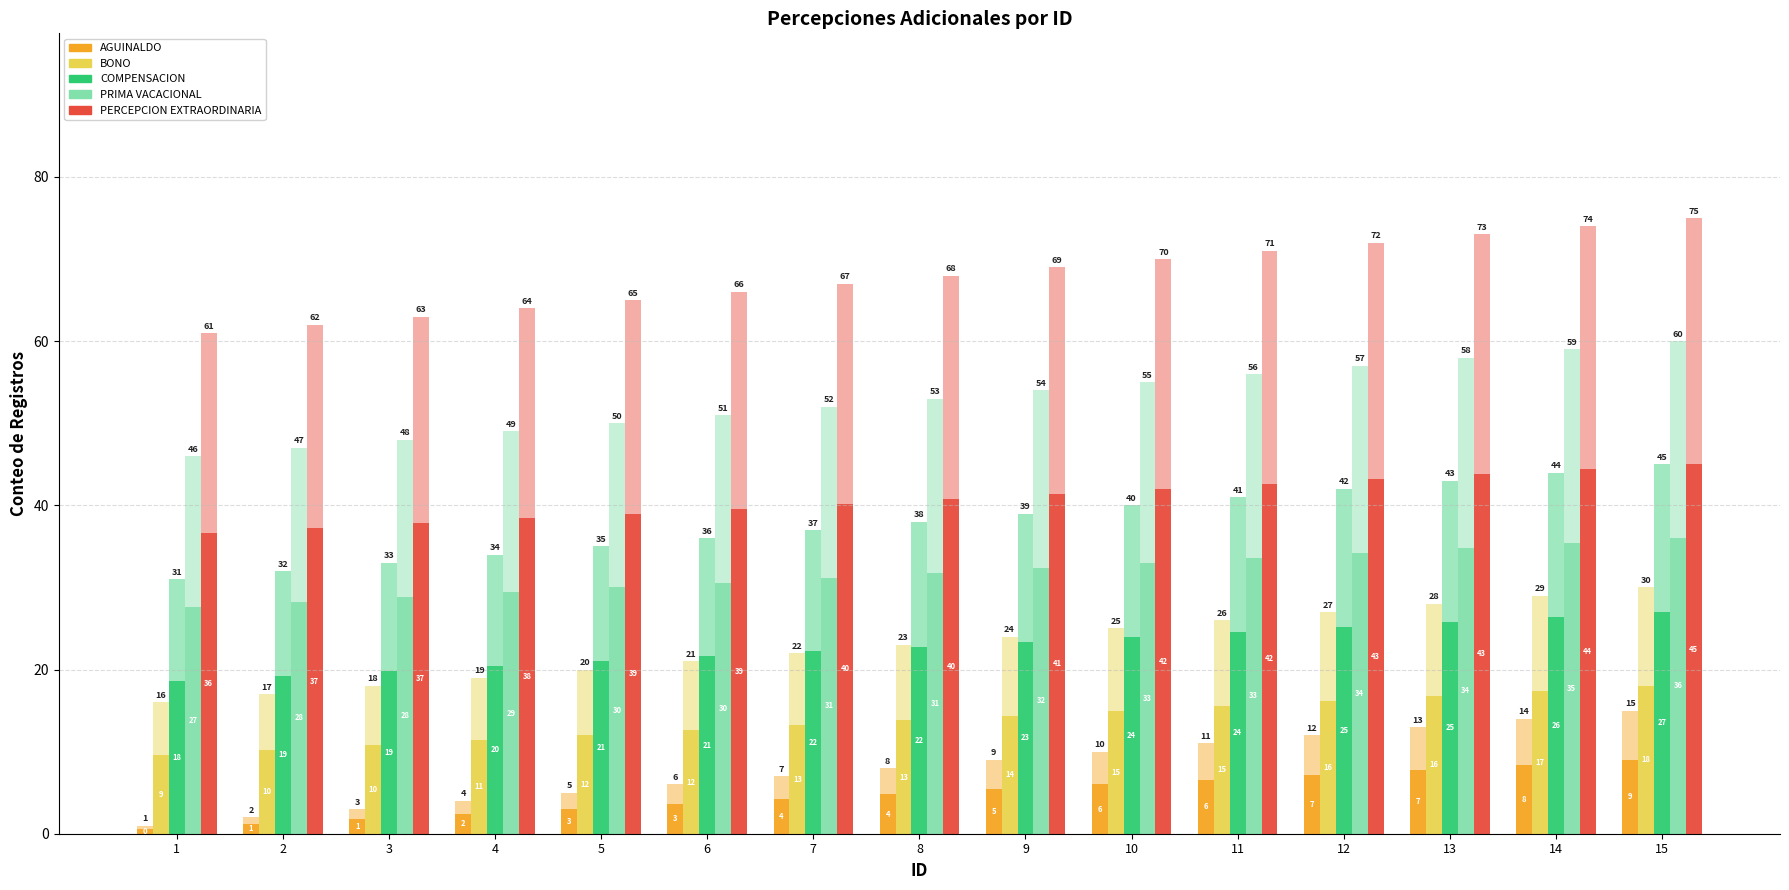

What is the approximate value of PRIMA VACACIONAL at 12?

34.2